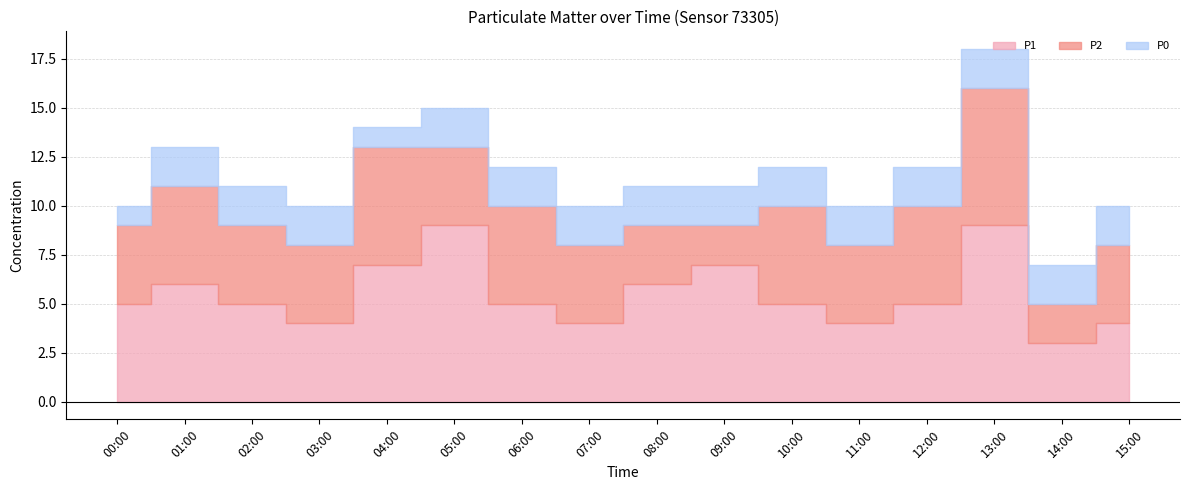

Between 12:00 and 00:00, which is larger?

12:00